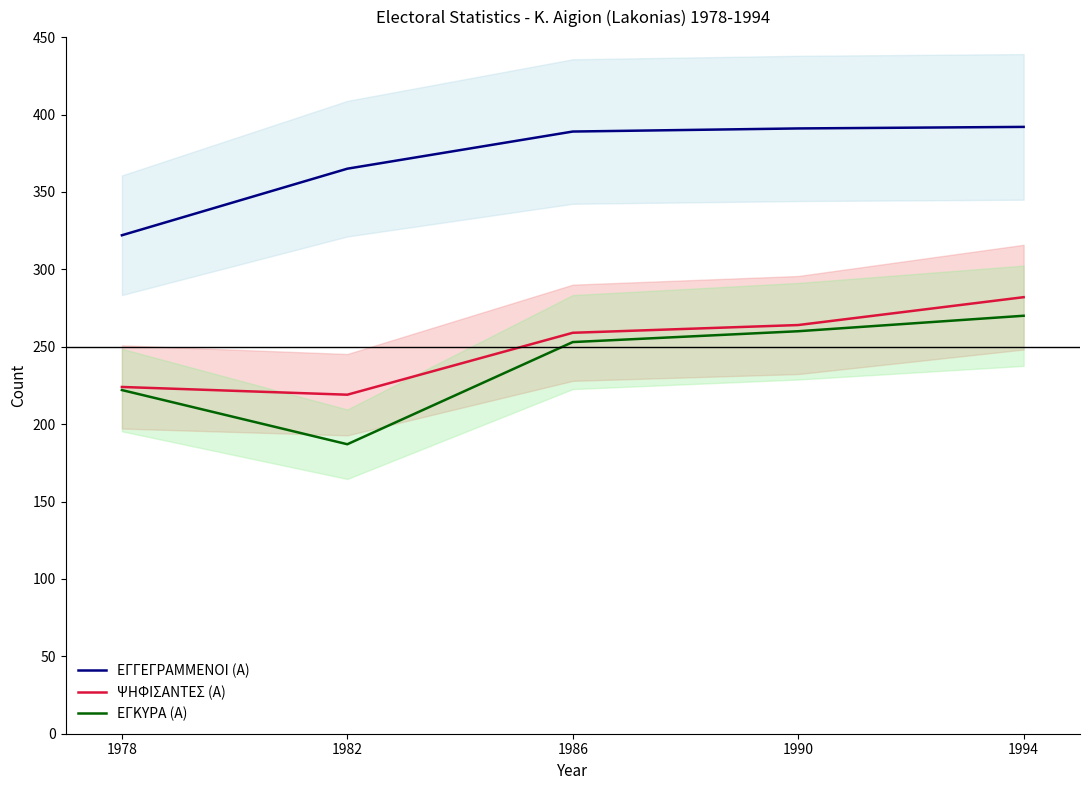

Between 1990 and 1994, which series saw the biggest shift?

ΨΗΦΙΣΑΝΤΕΣ (Α)